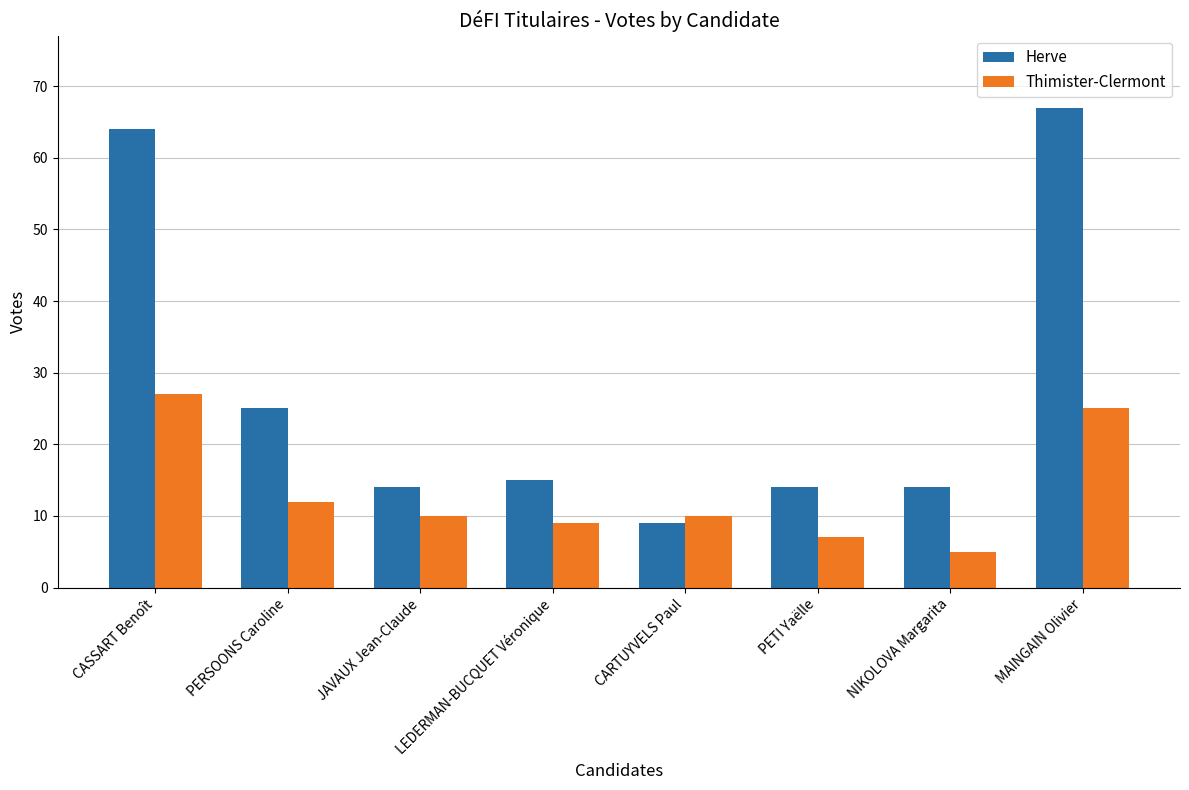

Where is Herve nearest to the value 38?

PERSOONS Caroline